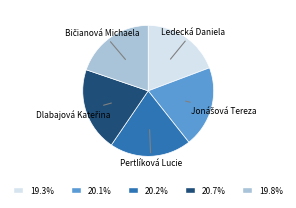

Do Ledecká Daniela and Pertlíková Lucie together represent more than half of the pie?

No